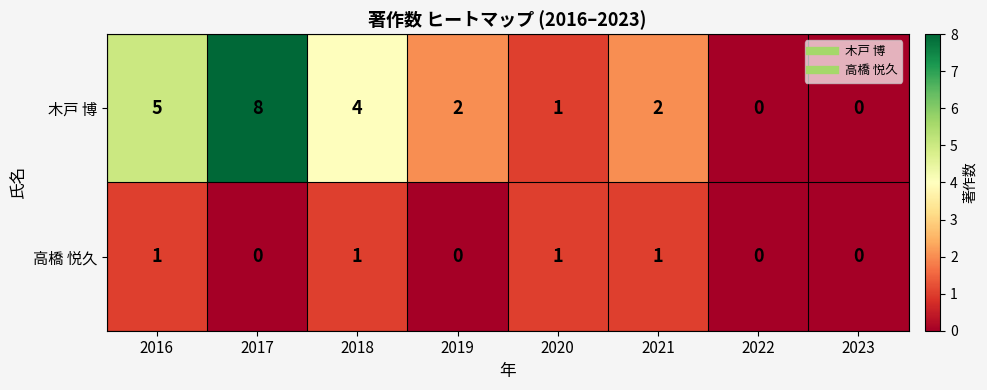

Which series has the largest total across all categories?

木戸 博